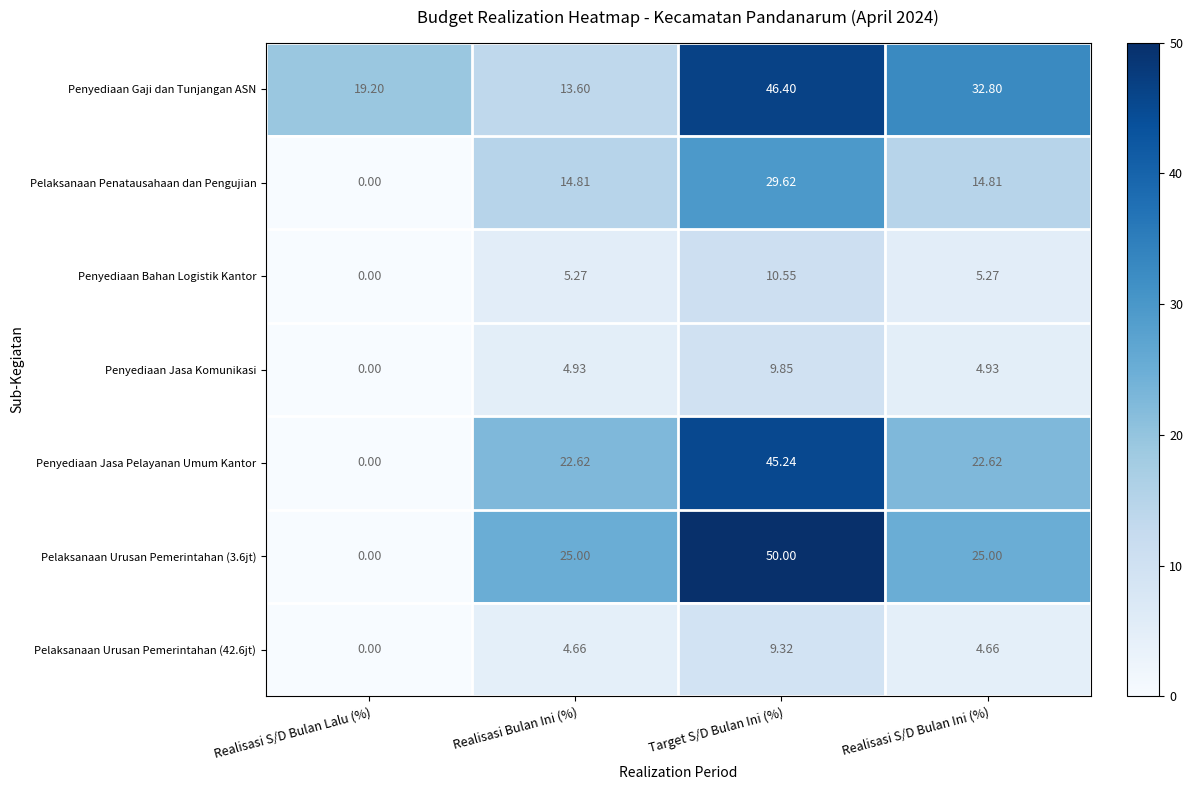

Where does the Penyediaan Jasa Komunikasi series first go above 4?

Realisasi Bulan Ini (%)